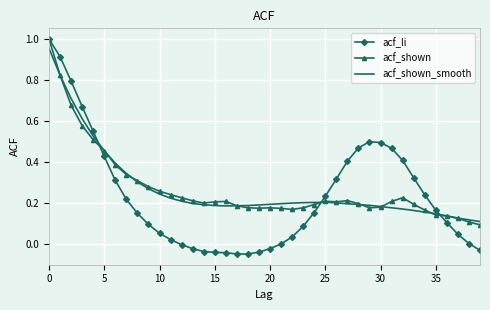

Which series has the largest range (max minus min)?

acf_li